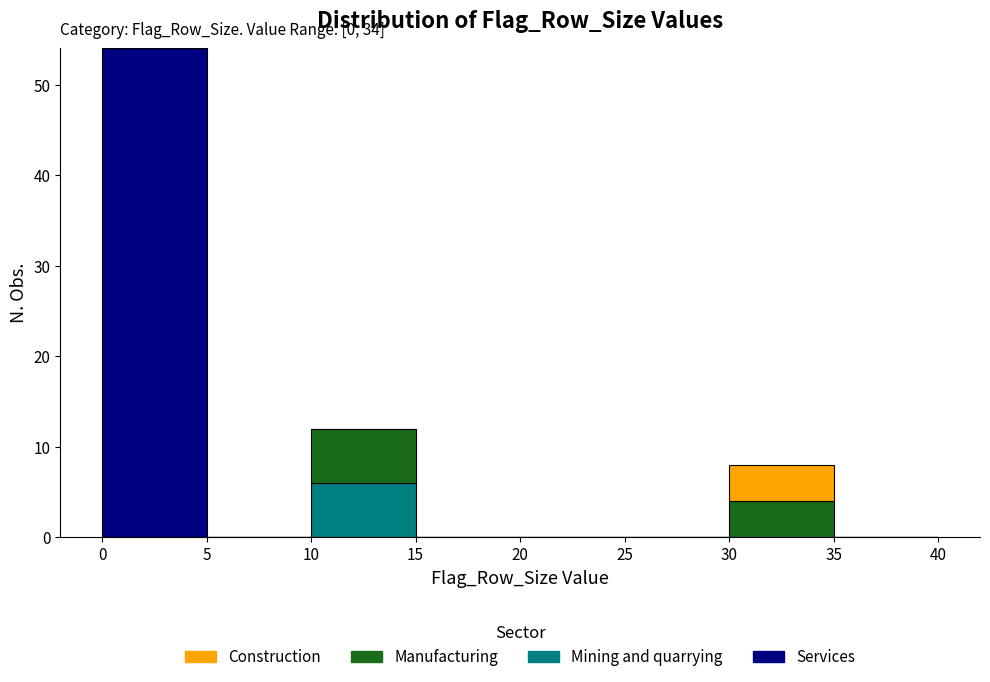

Which range on the x-axis has the tallest stacked bar (by total height)?

0 to 5